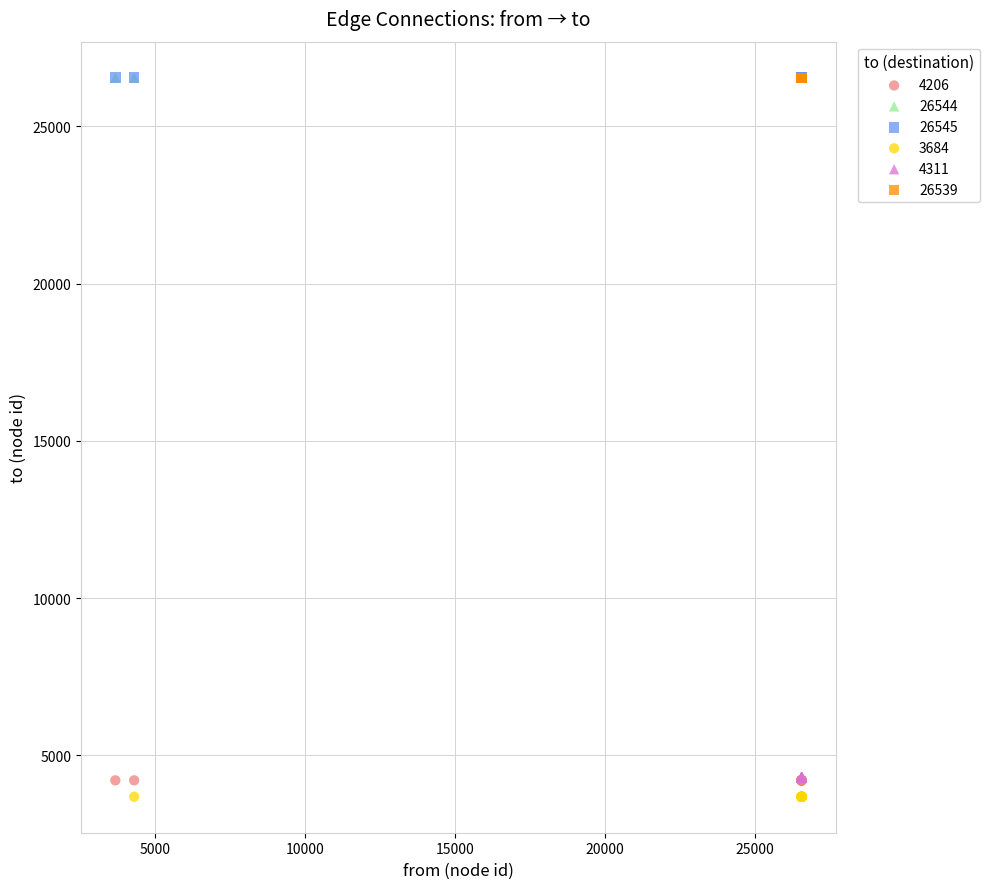

What are all the series names shown in the legend?

4206, 26544, 26545, 3684, 4311, 26539